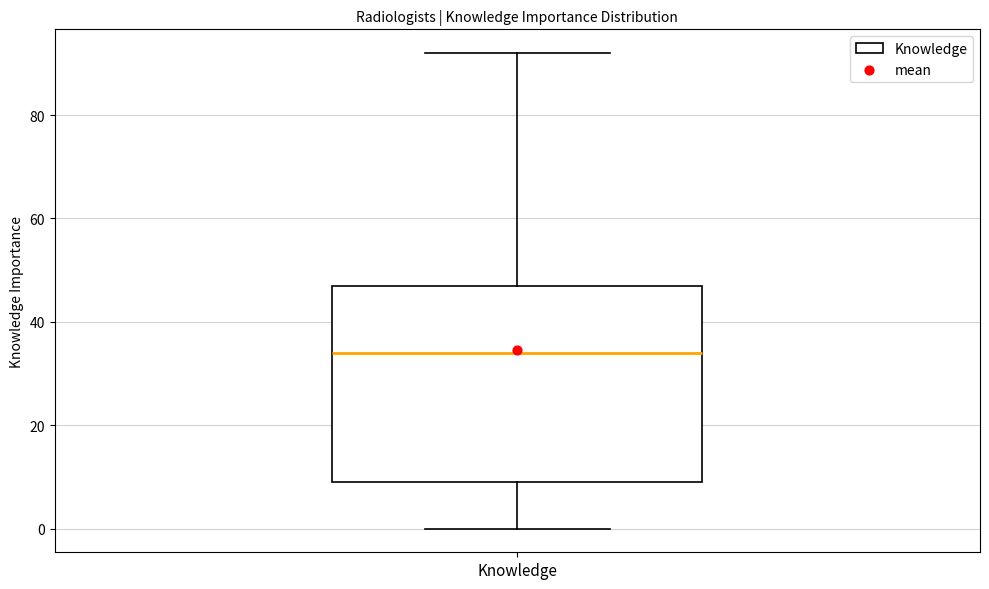

Where does the upper whisker of the box for Knowledge end on the y-axis? The values are not printed on the chart, so give them approximately, as read against the axis.

92